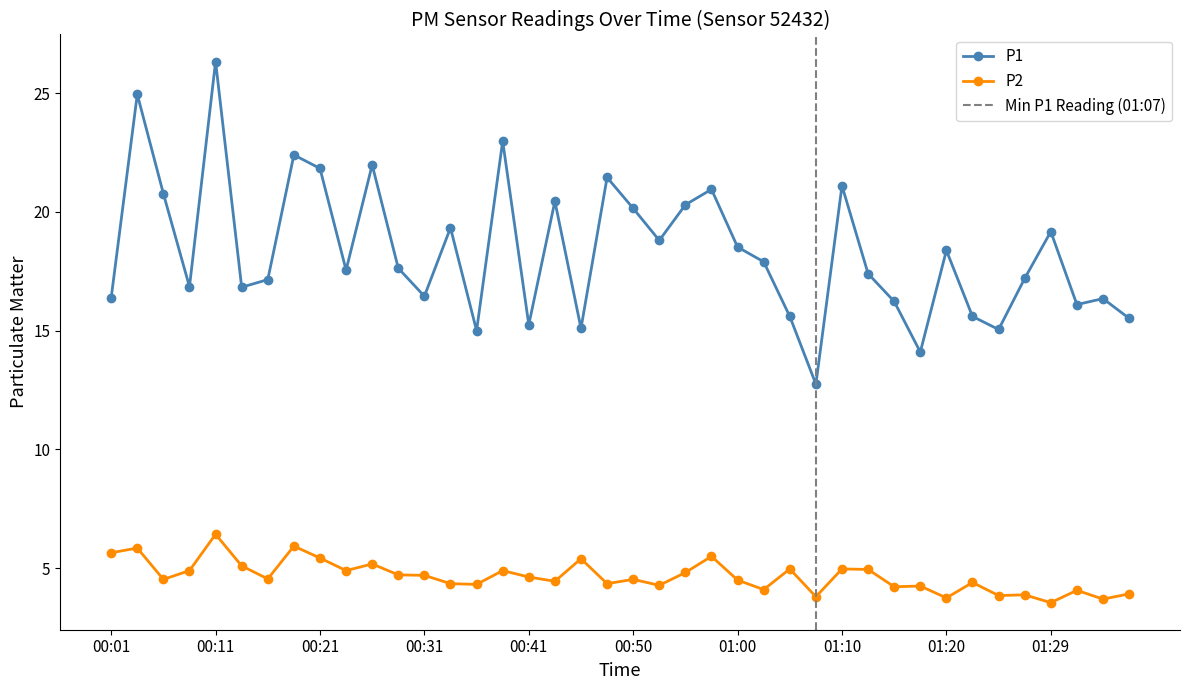

Where is the first local maximum for P1?

00:04